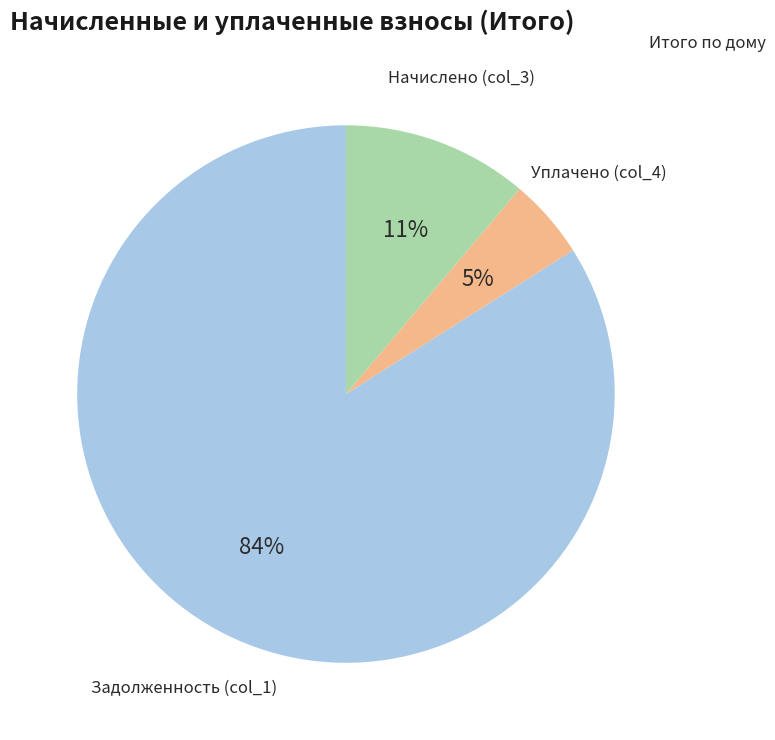

To the nearest percent, what portion does Задолженность (col_1) represent?

84%